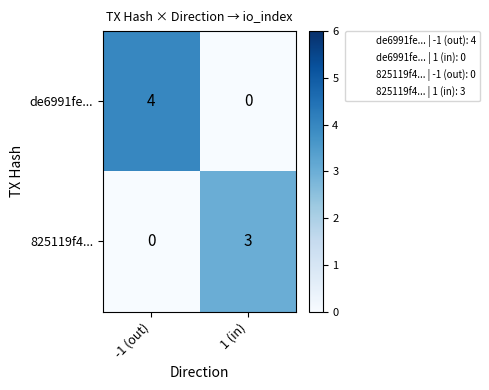

How many categories are shown in the chart?

2